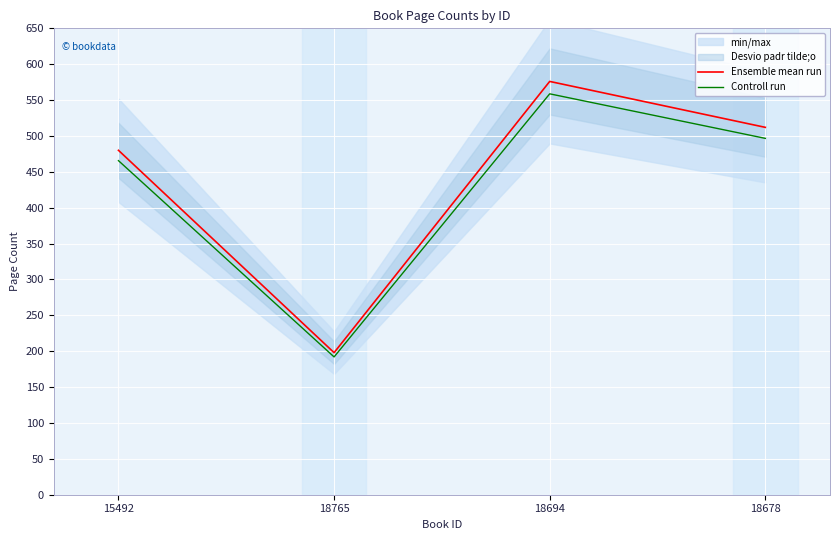

At which label is Controll run closest to 375?

15492